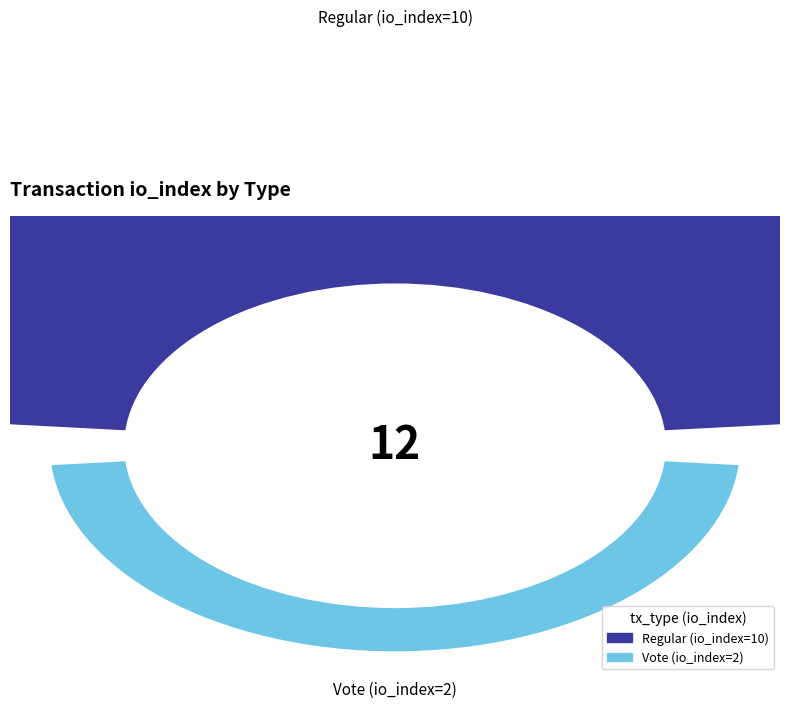

Which category has the smallest portion of the pie?

Vote (io_index=2)